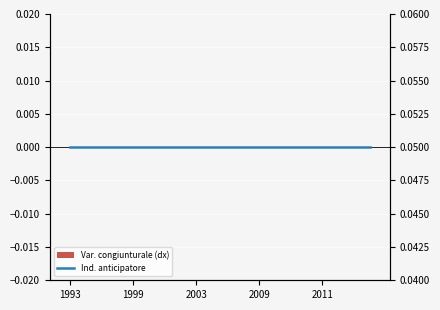

Reading right to left, extract all data points from this chart.

Var. congiunturale (dx): 0.0	0.0	0.0	0.0	0.0	0.0	0.0	0.0	0.0	0.0	0.0	0.0	0.0	0.0	0.0	0.0	0.0	0.0	0.0	0.0
Ind. anticipatore: 0.1	0.1	0.1	0.1	0.1	0.1	0.1	0.1	0.1	0.1	0.1	0.1	0.1	0.1	0.1	0.1	0.1	0.1	0.1	0.1